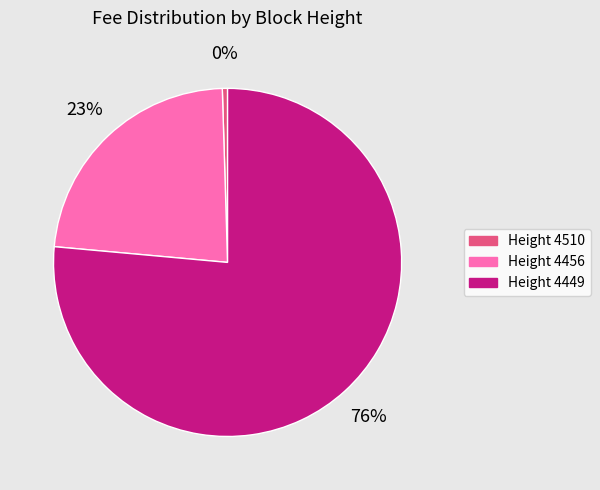

Which has a higher value, Height 4456 or Height 4510?

Height 4456